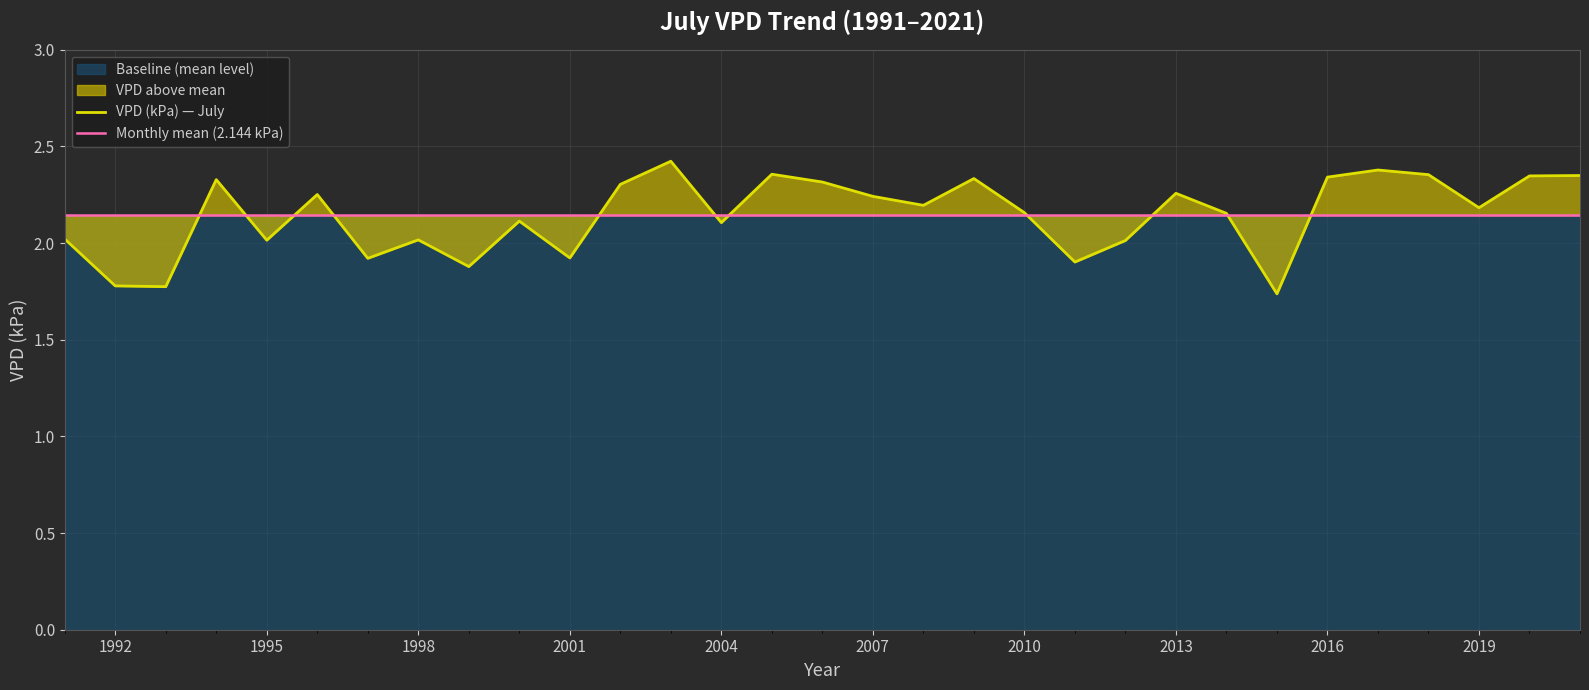

List the labels in order of value, smallest first.

2015, 1993, 1992, 1999, 2011, 1997, 2001, 2012, 1995, 1998, 1991, 2004, 2000, 2014, 2010, 2019, 2008, 2007, 1996, 2013, 2002, 2006, 1994, 2009, 2016, 2020, 2021, 2018, 2005, 2017, 2003